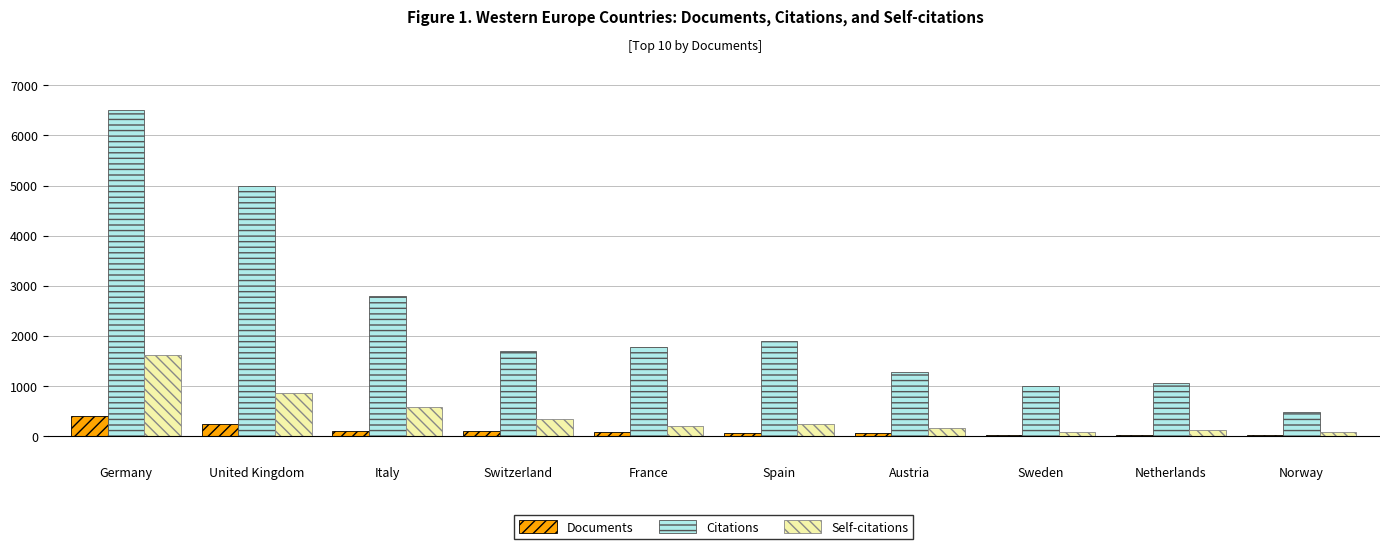

At which label does Citations reach its peak?

Germany